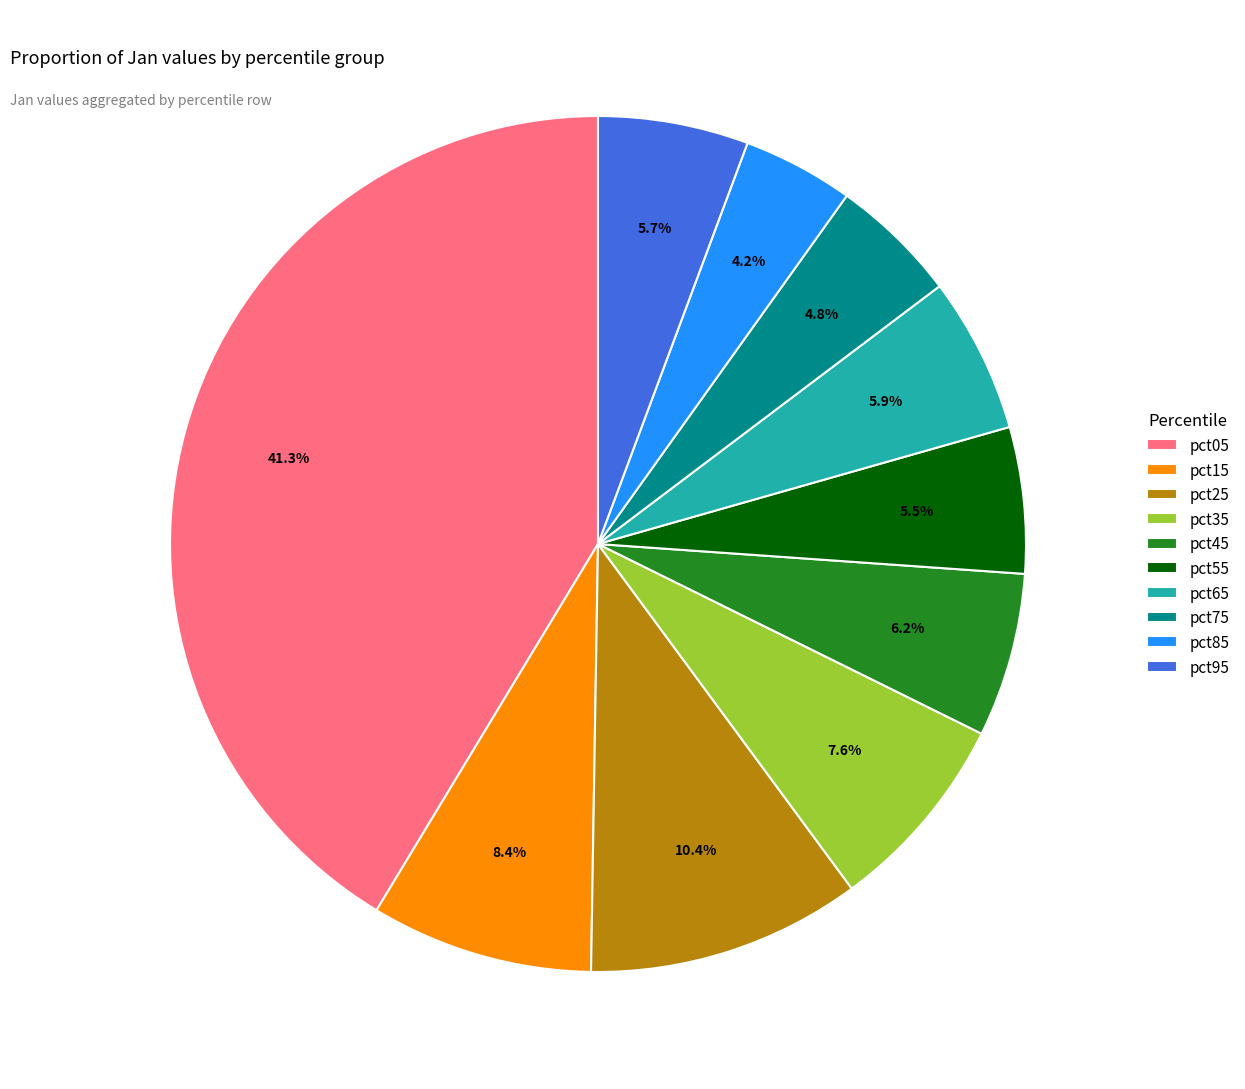

What percentage is the pct75 slice, to the nearest percent?

5%